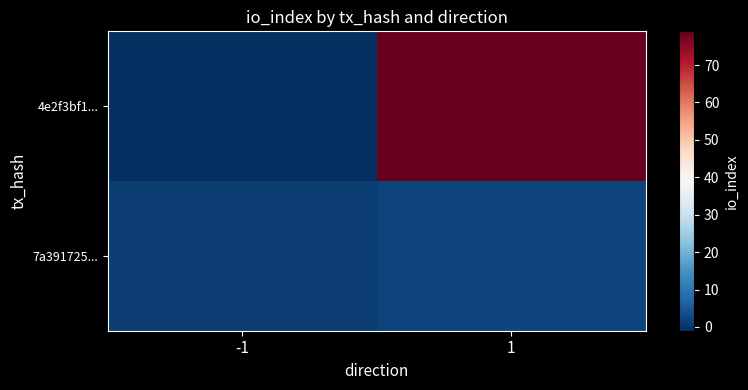

Which series changed the most between -1 and 1?

4e2f3bf1...